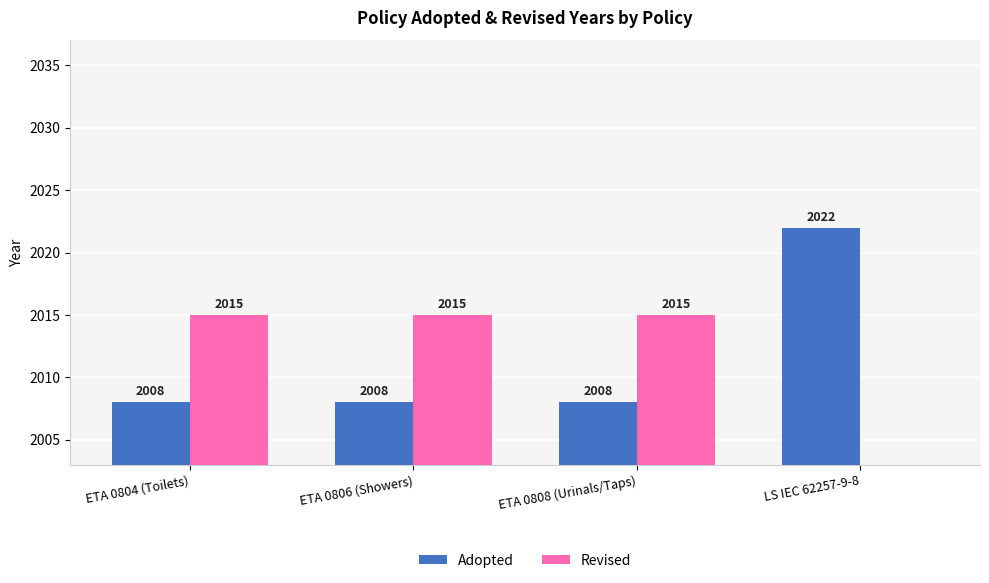

What is the difference between the Revised values at ETA 0806 (Showers) and LS IEC 62257-9-8?

2015